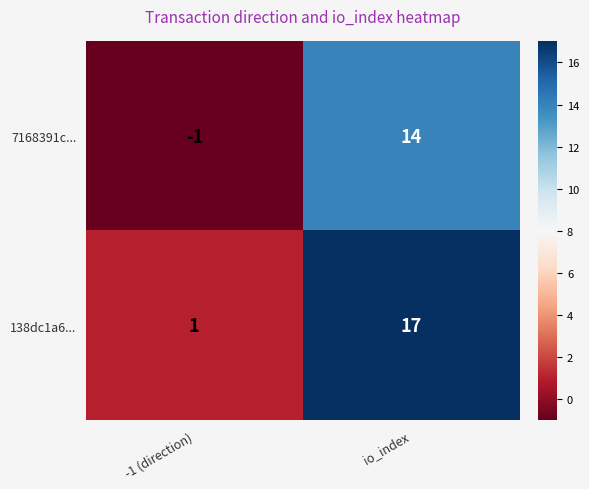

List the series in order of their peak value, lowest first.

7168391c..., 138dc1a6...